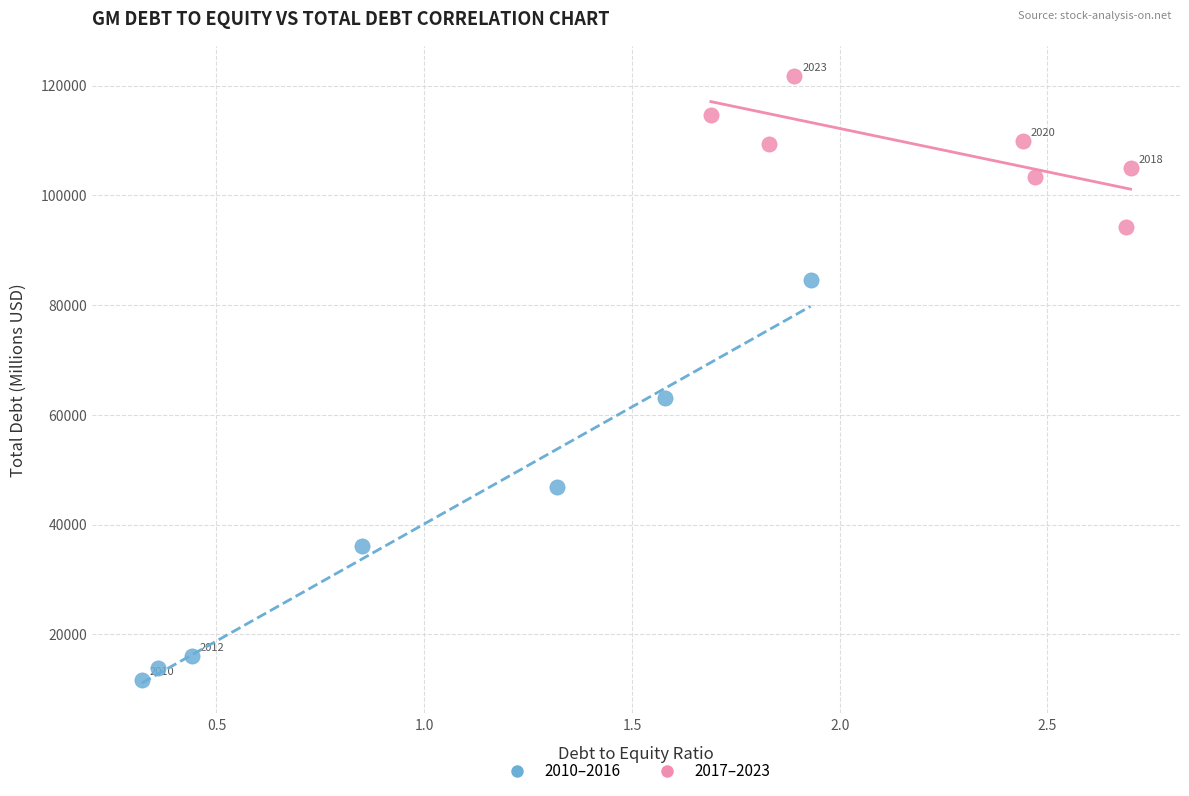

Which series contains the highest Y value?

2017–2023